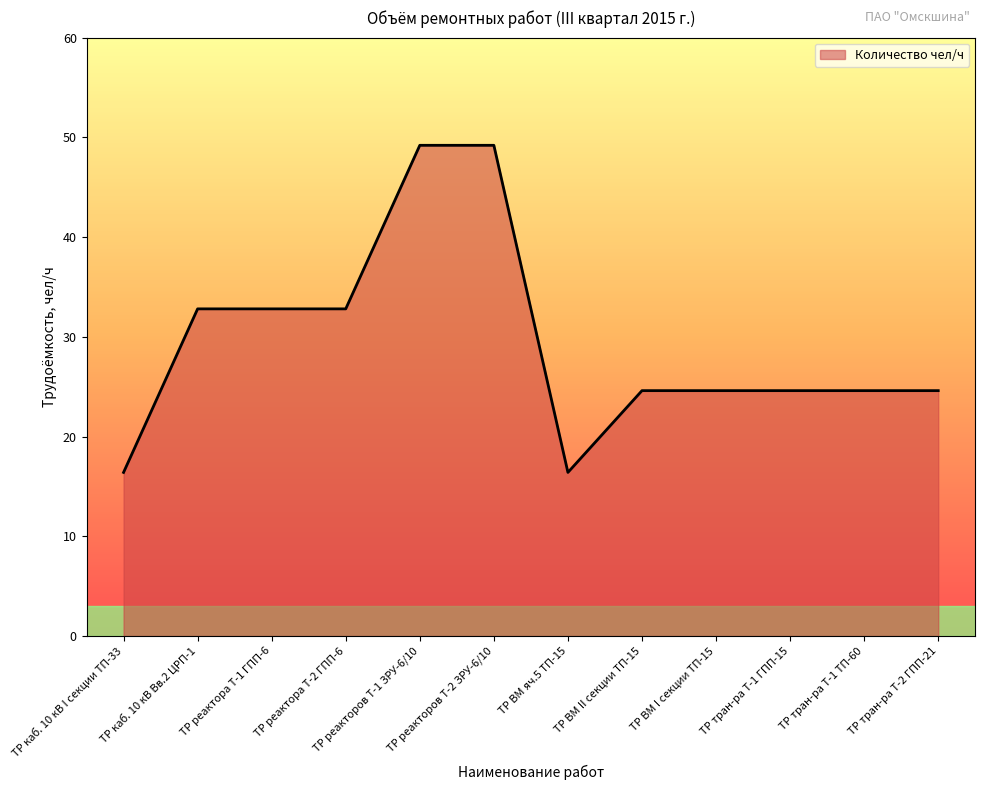

At which label does the data first exceed 24?

ТР каб. 10 кВ Вв.2 ЦРП-1